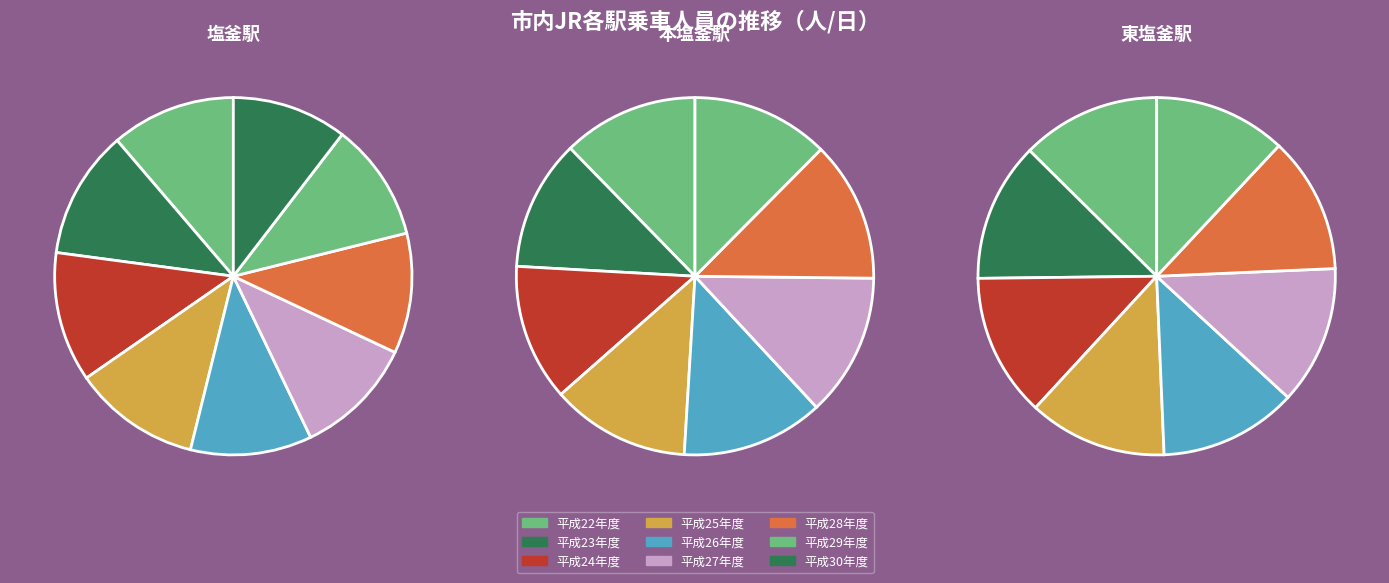

Does 平成30年度 represent more than half of the total?

No